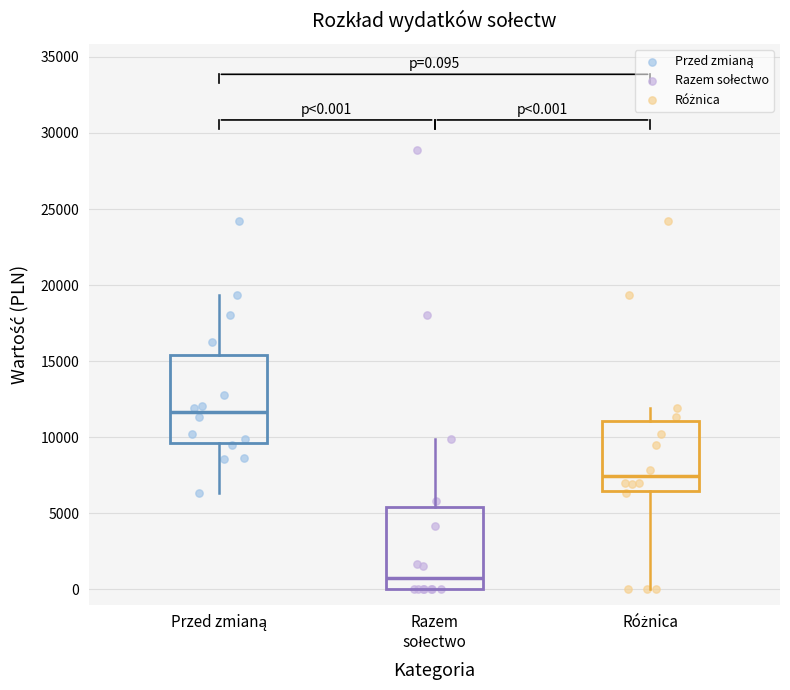

Which box has the lowest median line?

Razem sołectwo